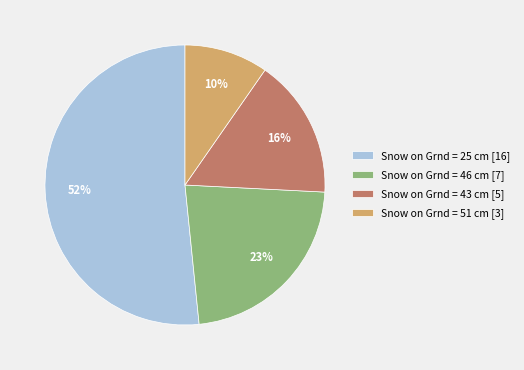

To the nearest percent, what portion does Snow on Grnd = 43 cm [5] represent?

16%